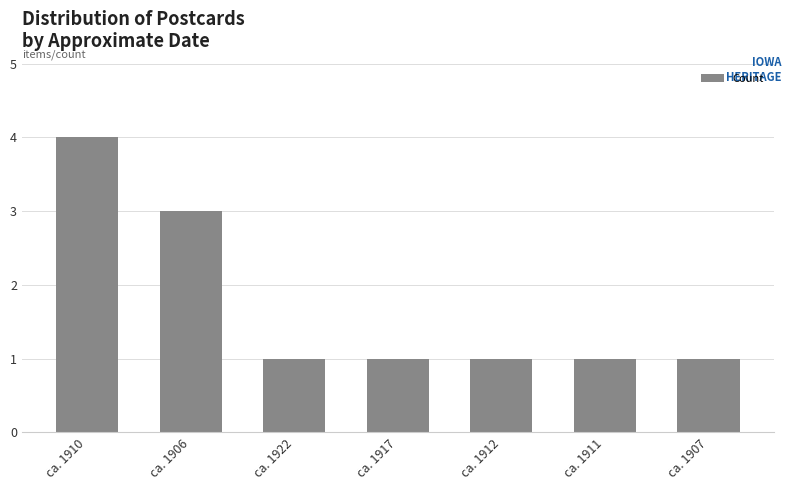

Approximately how many times larger is the value at ca. 1922 compared to ca. 1912?

1.0